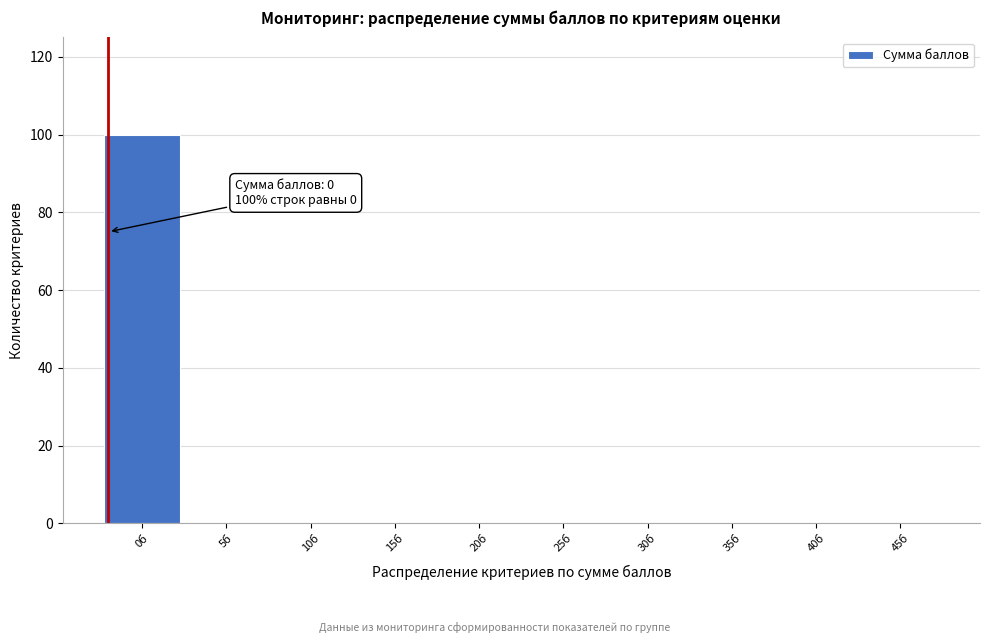

Reading left to right, list all the values displayed in this chart.

0б=100	5б=0	10б=0	15б=0	20б=0	25б=0	30б=0	35б=0	40б=0	45б=0